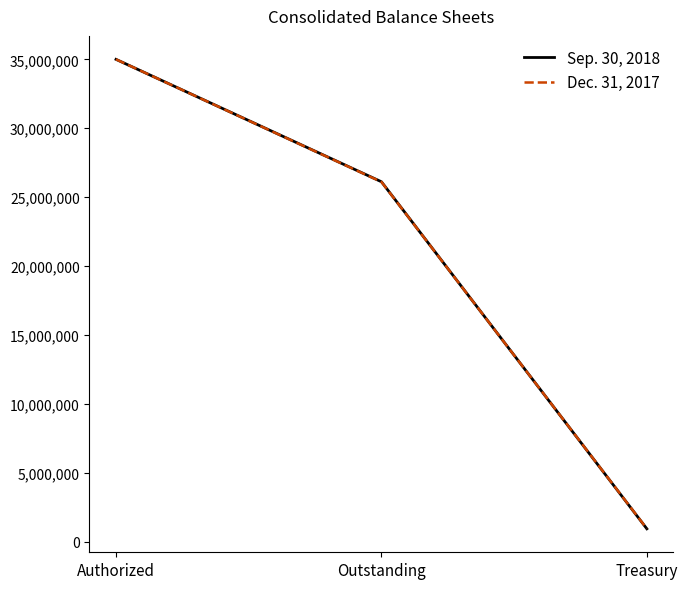

What is the difference between the maximum and minimum values in the Dec. 31, 2017 series?

34057827